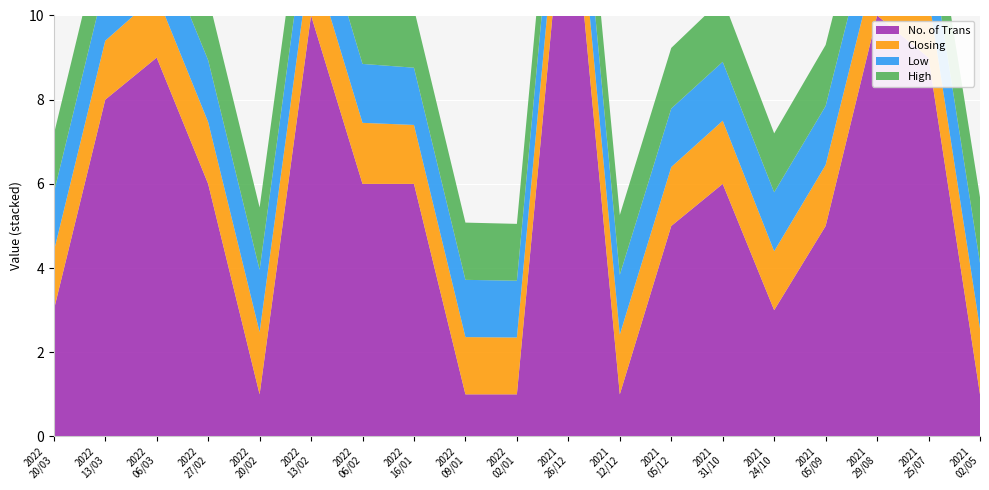

Reading right to left, list all the values displayed in this chart.

High: 1.6	1.4	1.4	1.4	1.4	1.5	1.4	1.4	1.4	1.4	1.4	1.4	1.4	1.5	1.5	1.5	1.6	1.4	1.4
Low: 1.6	1.4	1.4	1.4	1.4	1.4	1.4	1.4	1.4	1.4	1.4	1.4	1.4	1.4	1.5	1.5	1.4	1.4	1.4
Closing: 1.6	1.4	1.4	1.4	1.4	1.5	1.4	1.4	1.4	1.4	1.4	1.4	1.4	1.5	1.5	1.5	1.5	1.4	1.4
No. of Trans: 1.0	9.0	10.0	5.0	3.0	6.0	5.0	1.0	14.0	1.0	1.0	6.0	6.0	10.0	1.0	6.0	9.0	8.0	3.0